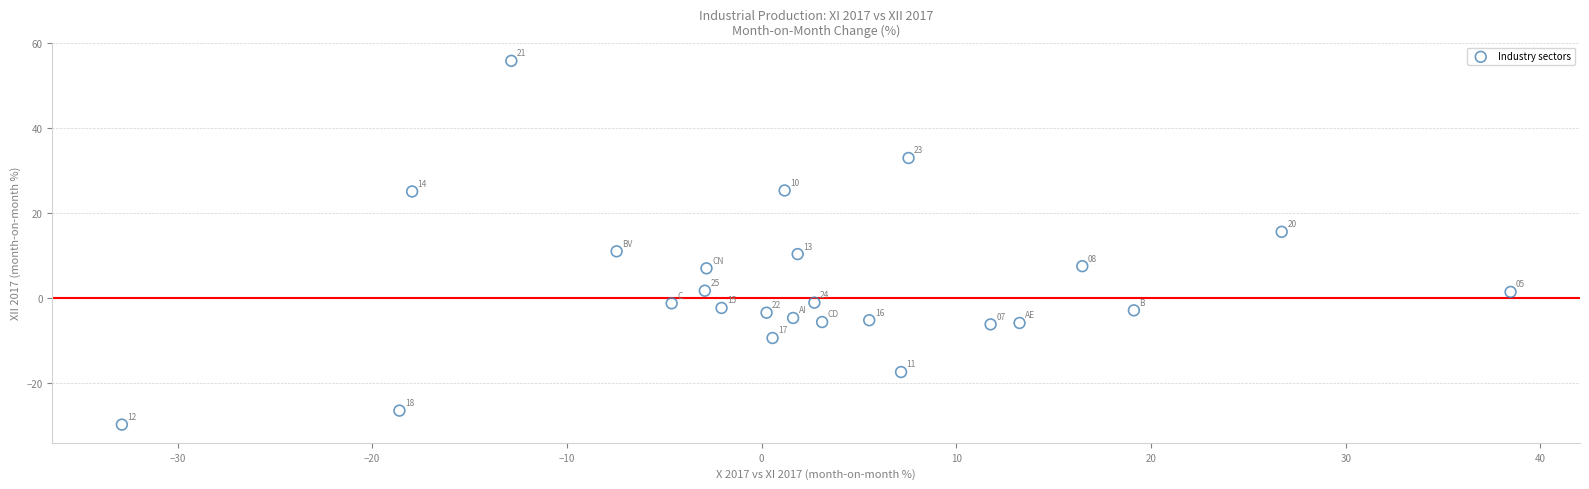

What is the range of Y values (max minus min)?

85.6